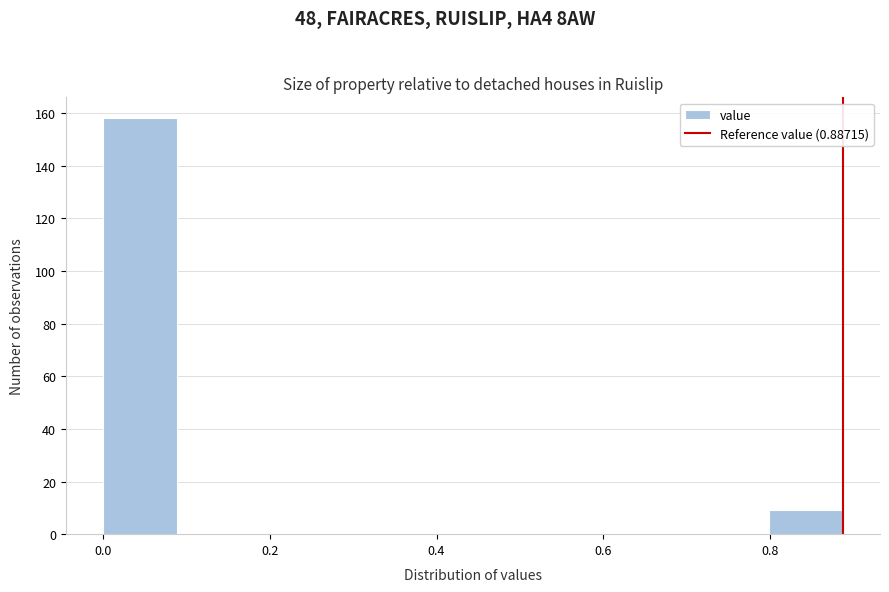

How tall is the bar that spans 0.00 to 0.08 on the x-axis? Neither the bar edges nor the heights are printed on the chart, so give them approximately, as read against the axes.

158